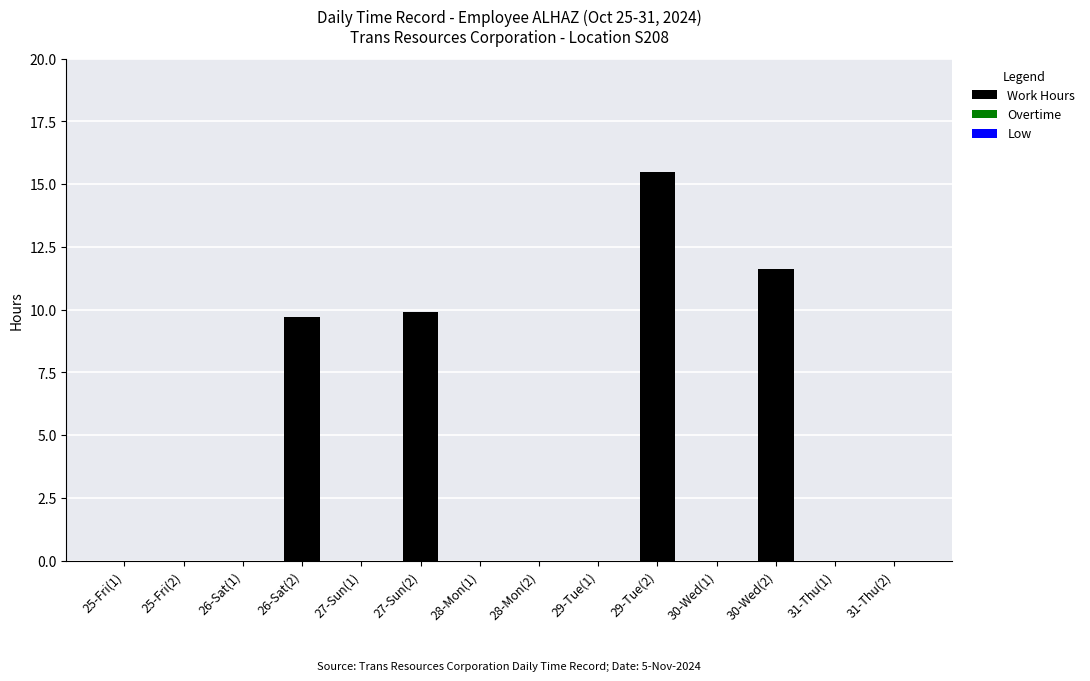

What is the greatest value displayed?

15.5